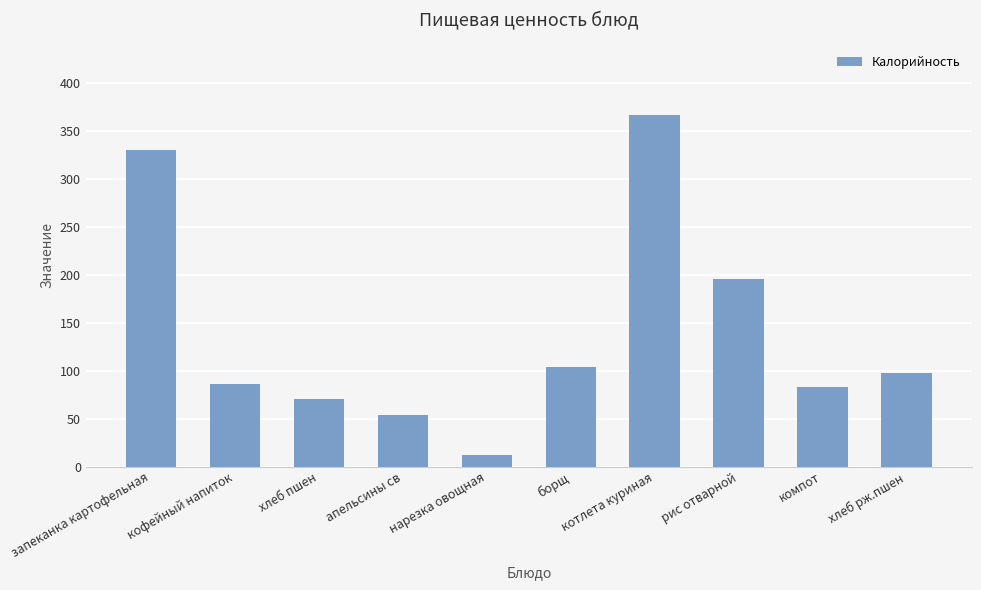

What is the minimum value shown in the chart?

12.5